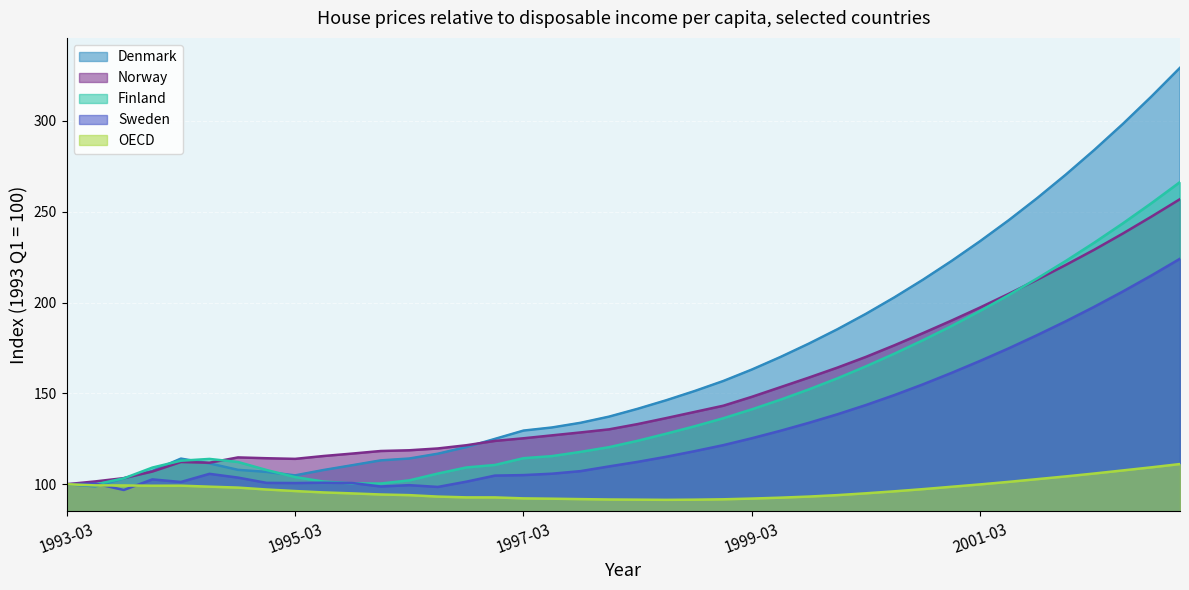

How many lines are shown in the chart?

5